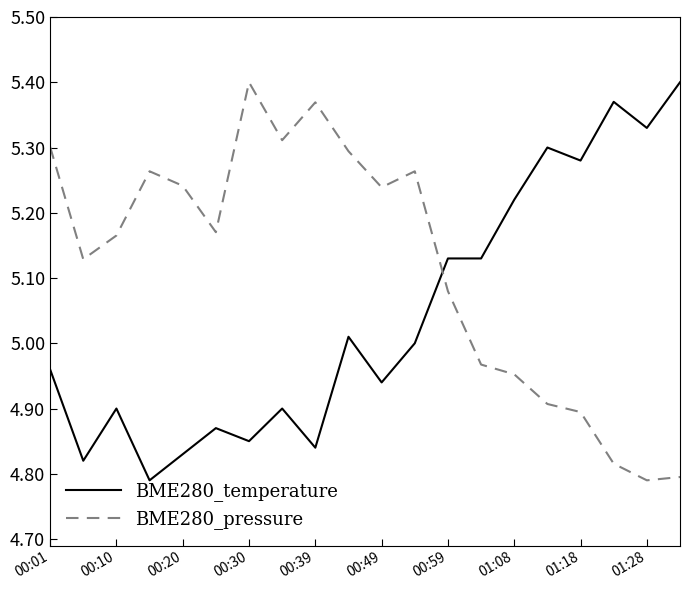

Which series has the largest total across all categories?

BME280_pressure